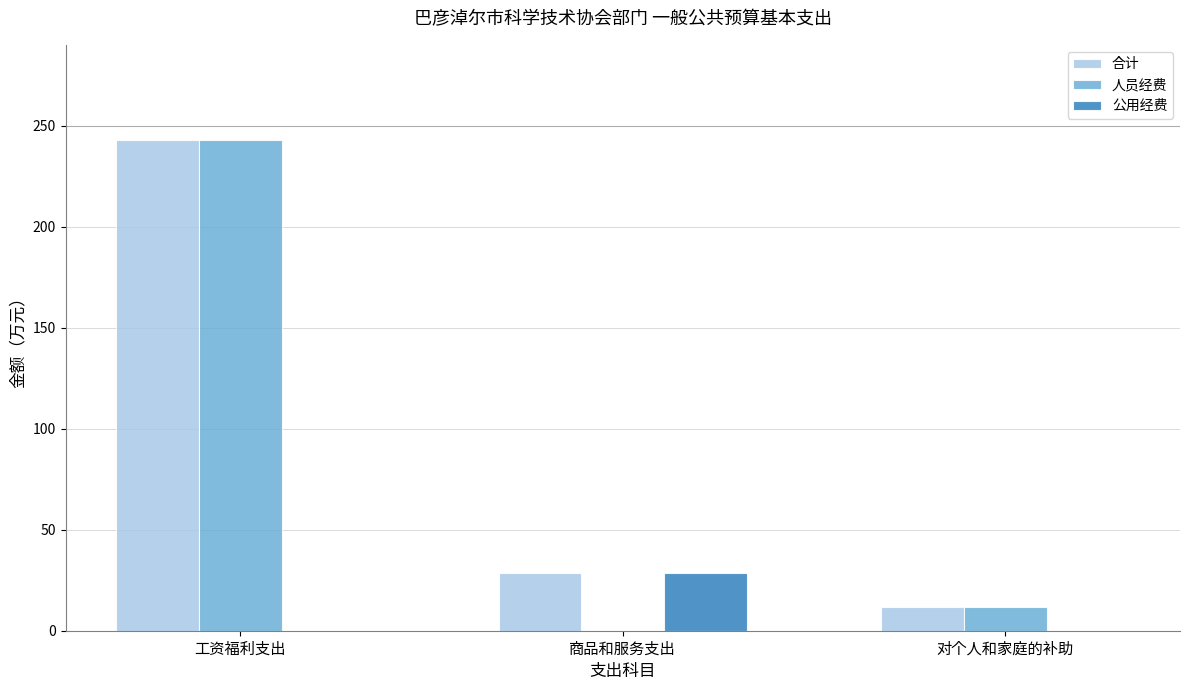

Reading right to left, what are all the values shown in this chart?

合计: 11.6	28.7	243.0
人员经费: 11.6	0.0	243.0
公用经费: 0.0	28.7	0.0